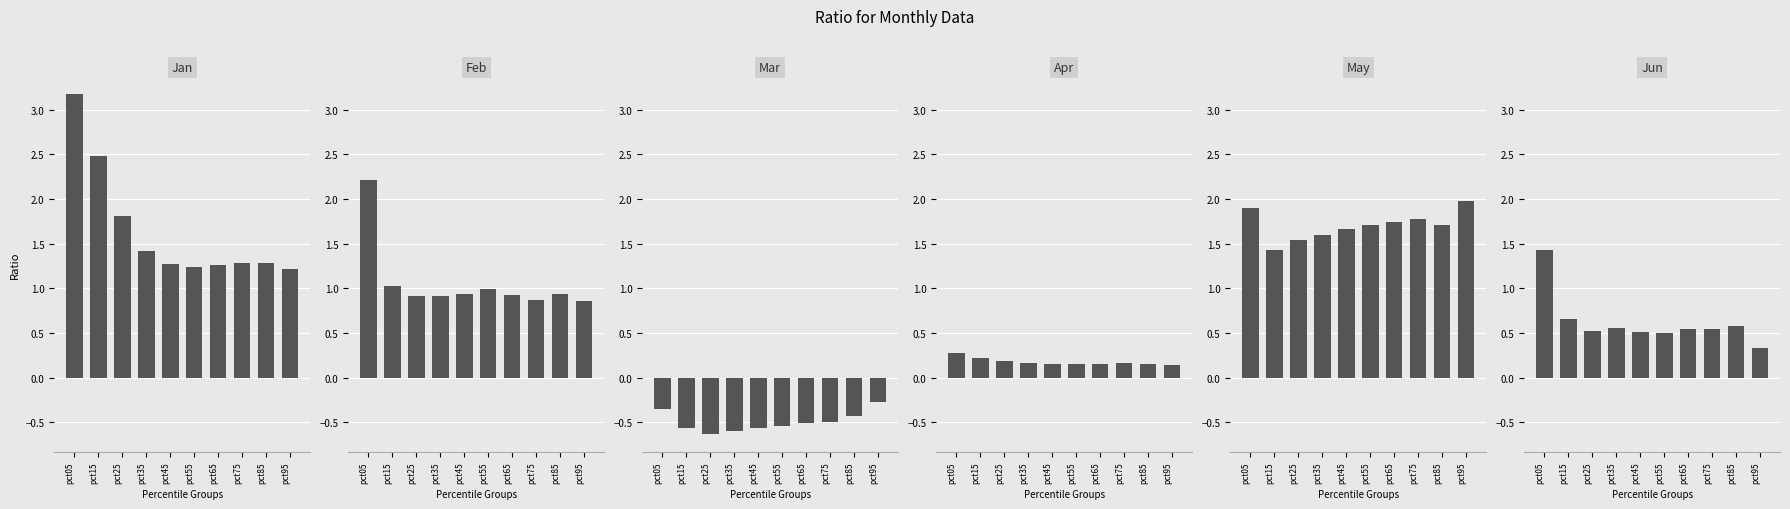

What is the difference between the second highest and second lowest values in the Jun series?

0.2